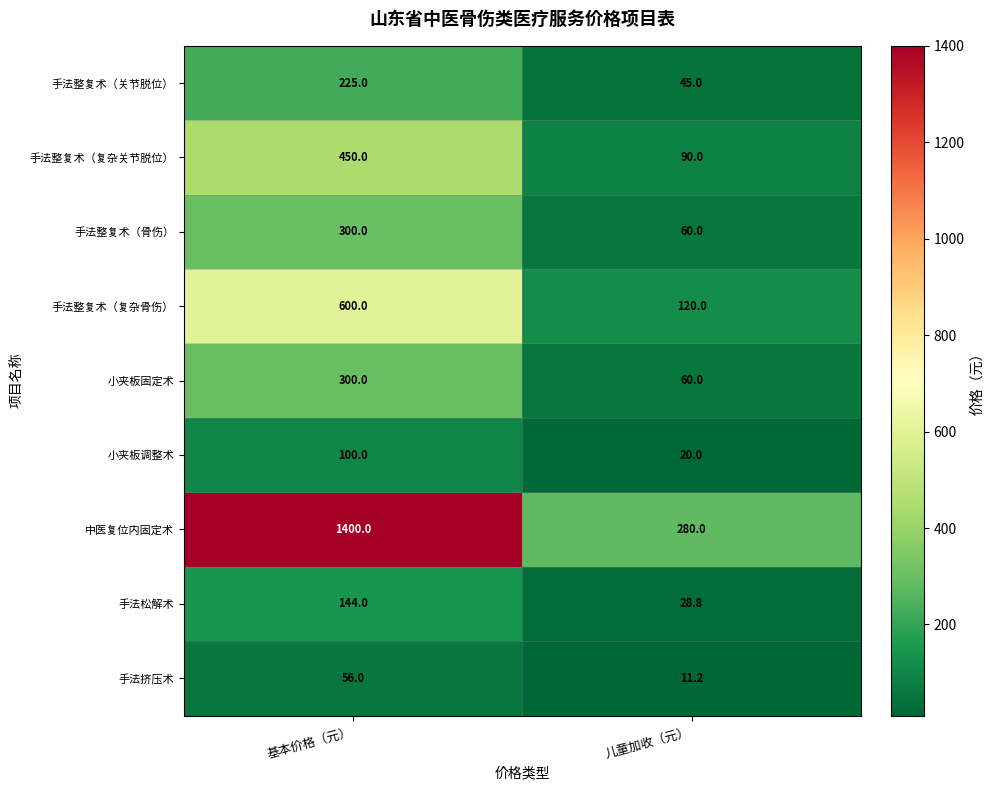

Which category has the highest value in the 手法整复术（复杂骨伤） series?

基本价格（元）